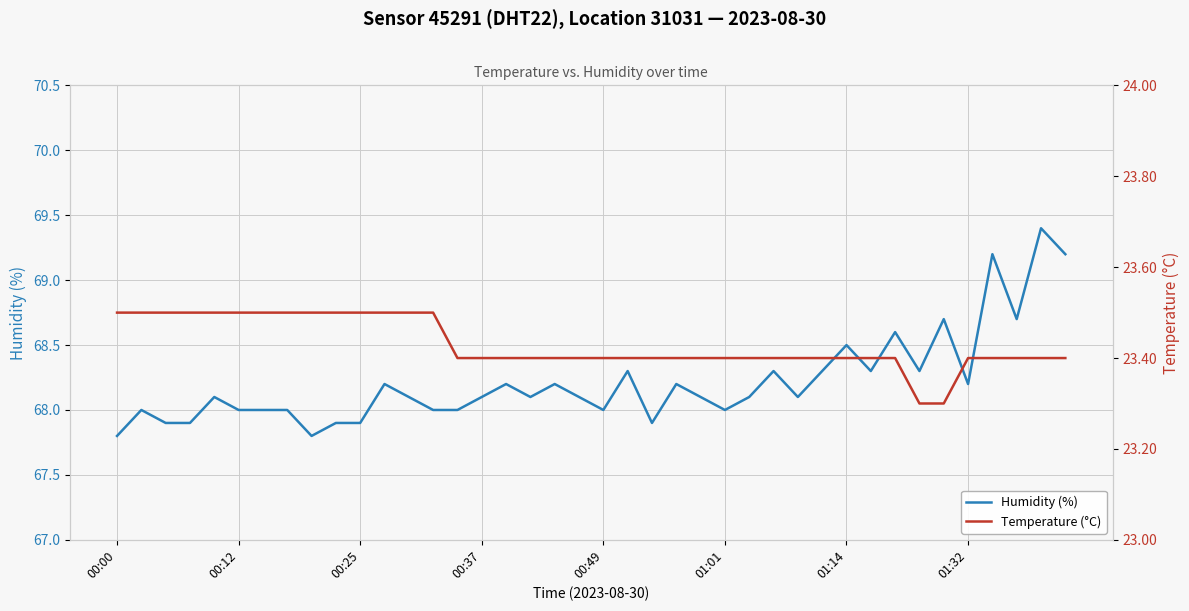

How many data points in humidity are above 68?

25